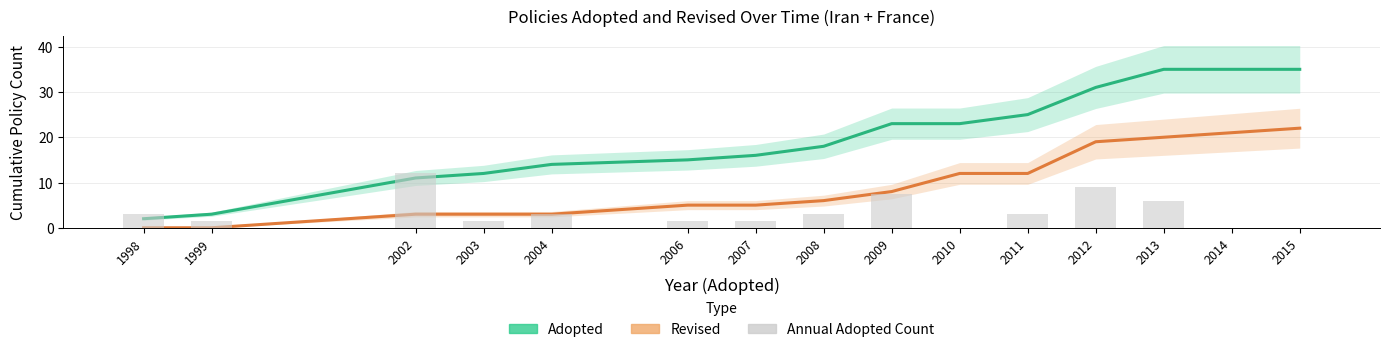

At which category is the sum across all series the highest?

2013